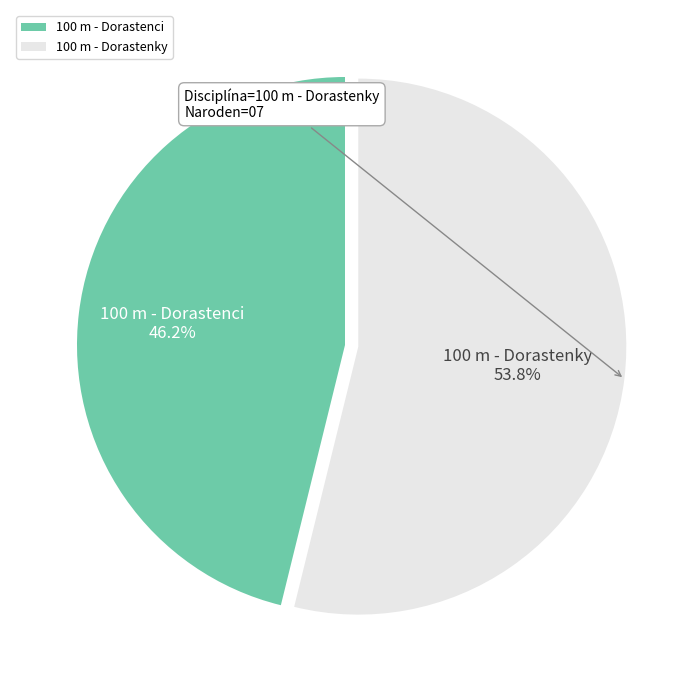

Is 100 m - Dorastenky the majority of the pie?

Yes